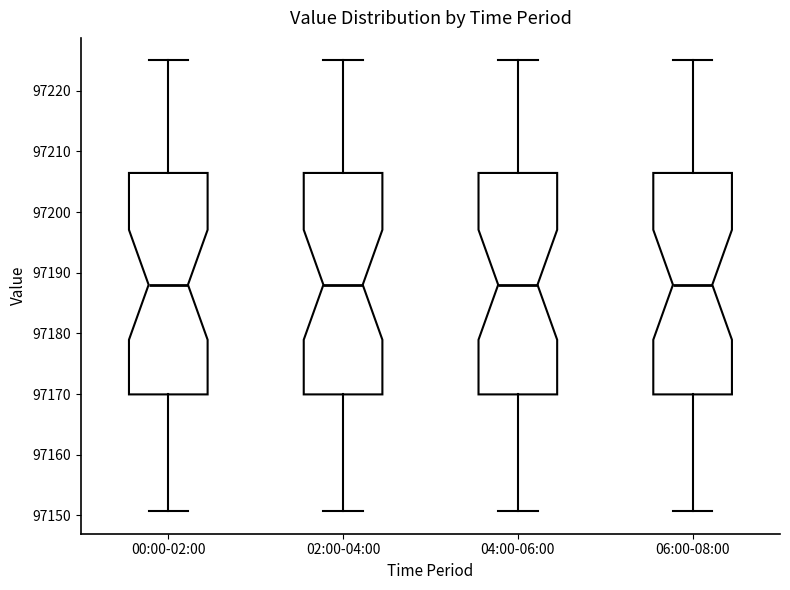

Reading left to right, transcribe this box plot: for each box, give where its median line is, the range the box spans, and where its two whiskers end, as read against the y-axis. The values are not printed on the chart, so give them approximately, as read against the axis.

00:00-02:00: median 97188, box 97170 to 97206, whiskers 97151 to 97225
02:00-04:00: median 97188, box 97170 to 97206, whiskers 97151 to 97225
04:00-06:00: median 97188, box 97170 to 97206, whiskers 97151 to 97225
06:00-08:00: median 97188, box 97170 to 97206, whiskers 97151 to 97225